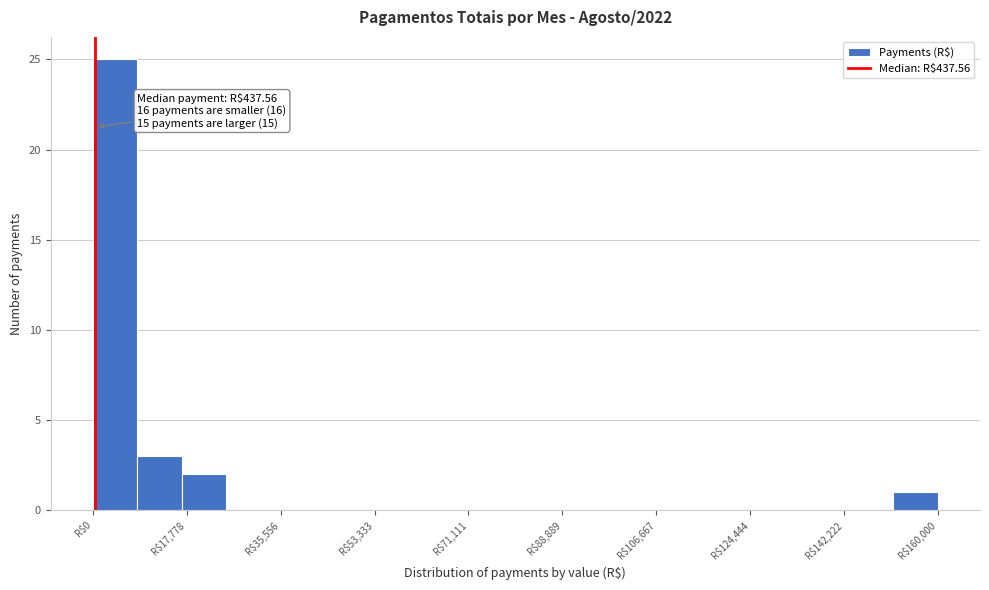

Which range on the x-axis has the tallest bar?

0 to 8000